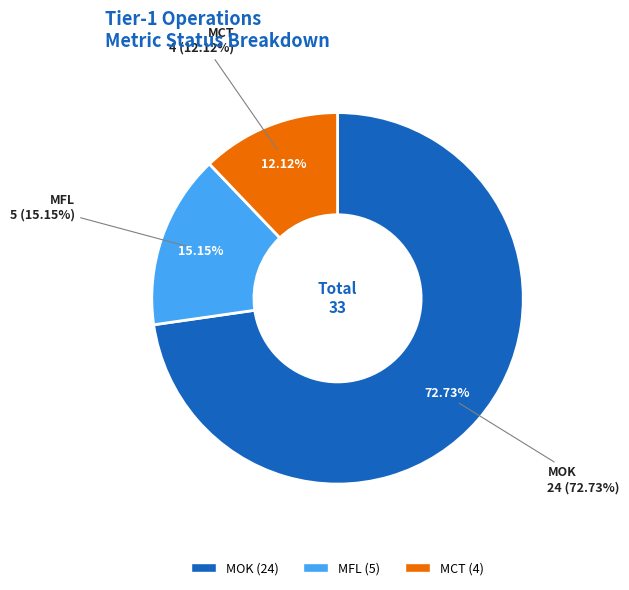

Which slice is the largest?

MOK